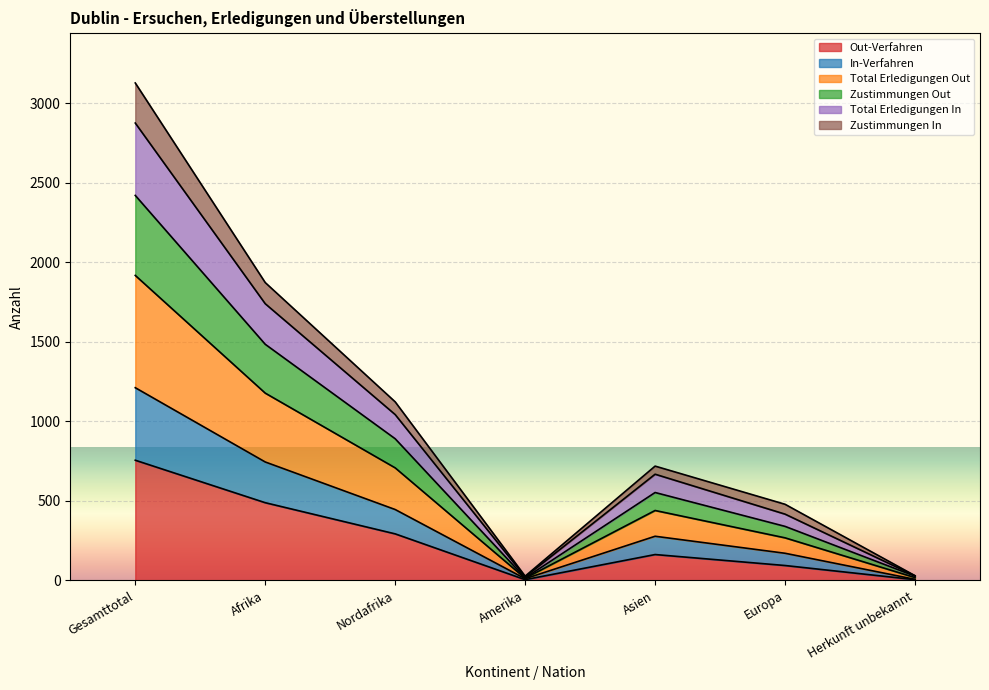

Where is the first local minimum for Out-Verfahren?

Amerika